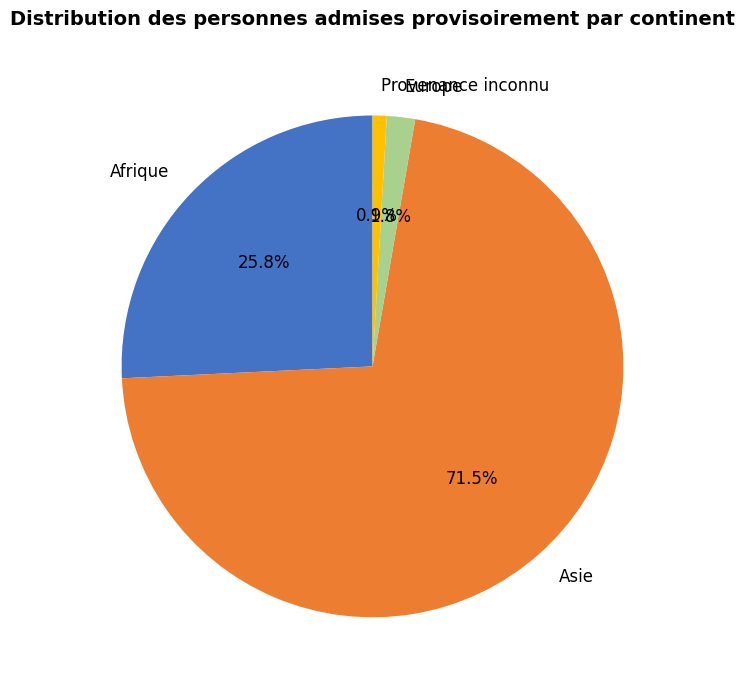

Is there a majority slice in this chart?

Yes